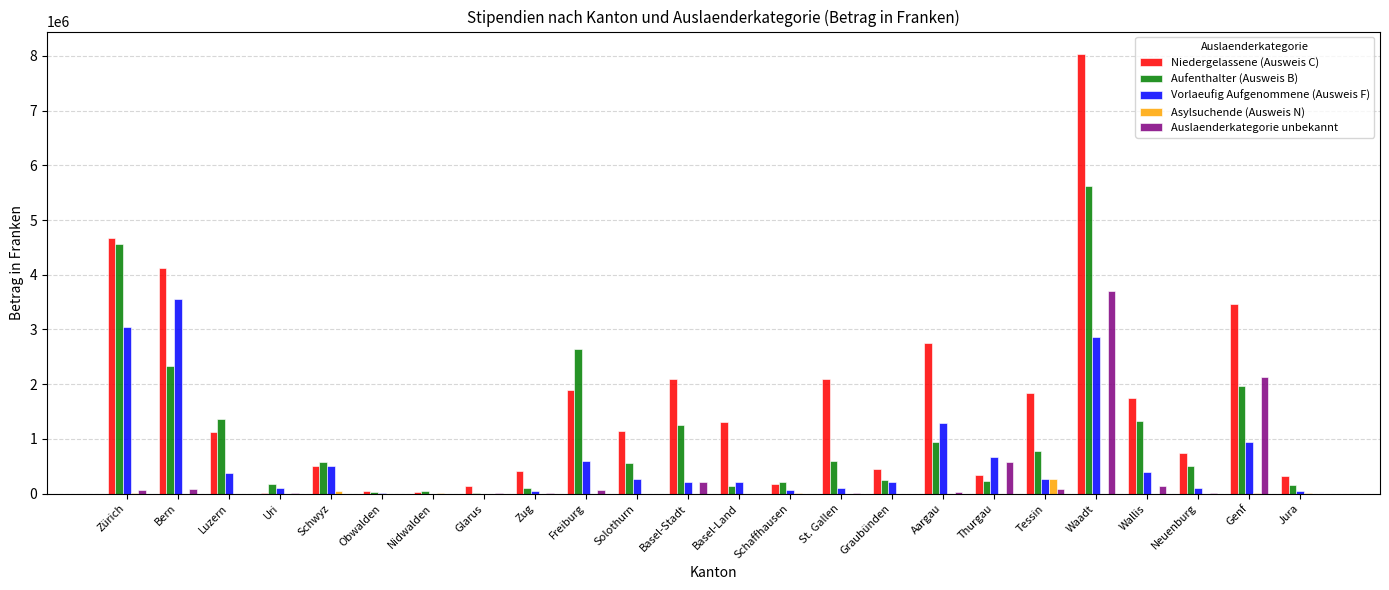

What is the sum of all Asylsuchende (Ausweis N) values?

361888